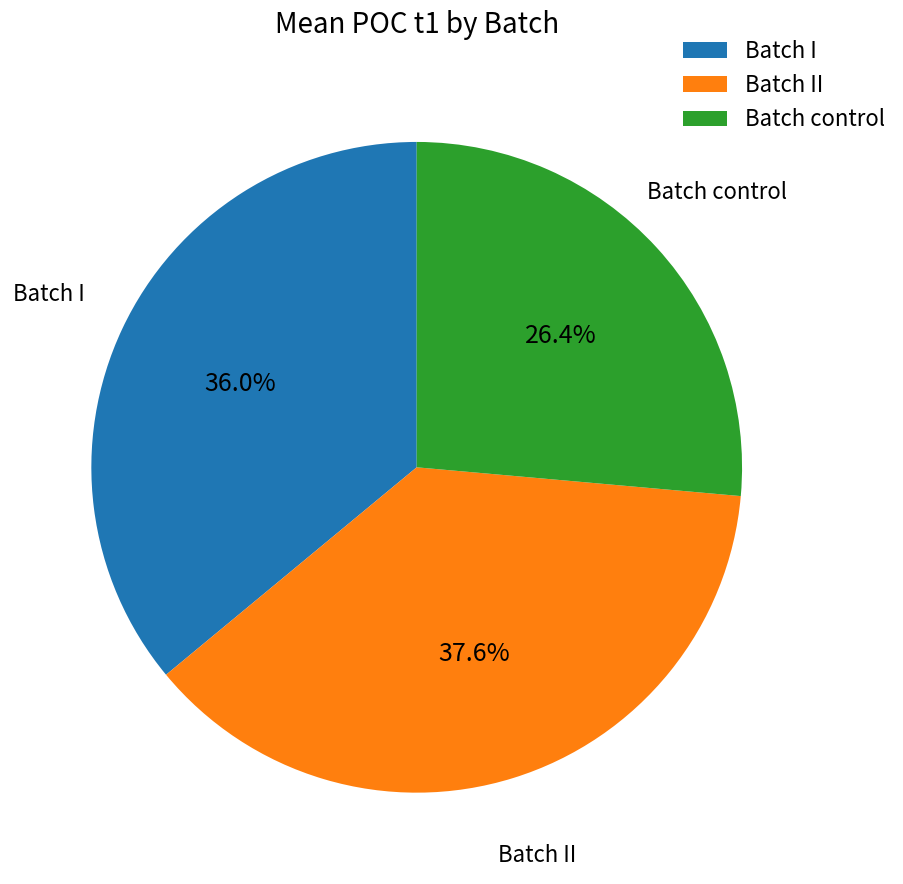

How many slices are in this pie chart?

3